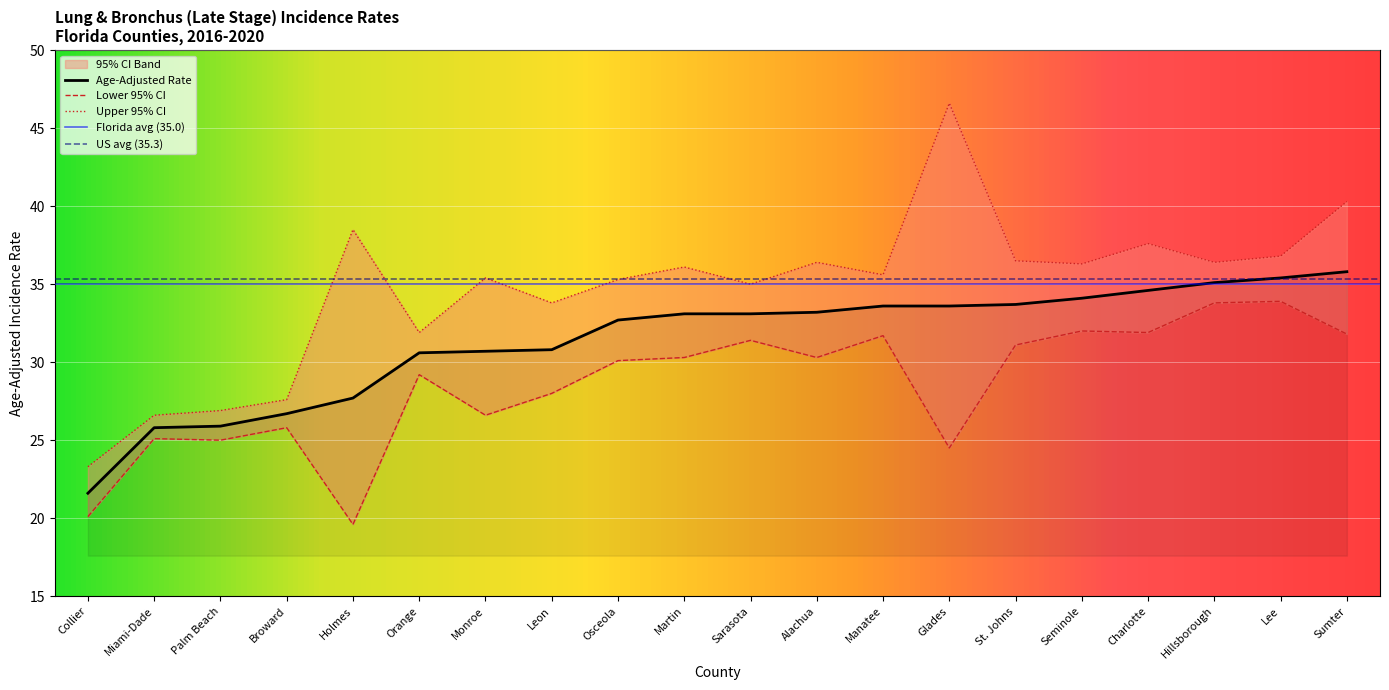

What is the highest value of the Upper 95% CI series?

46.6